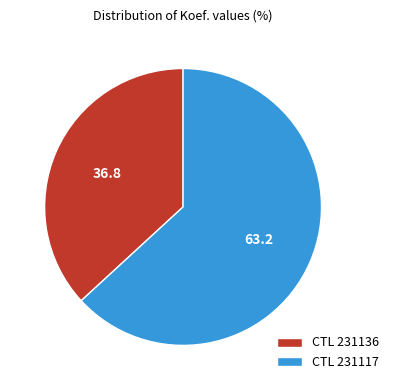

The CTL 231136 slice represents 37% of the pie. True or false?

True